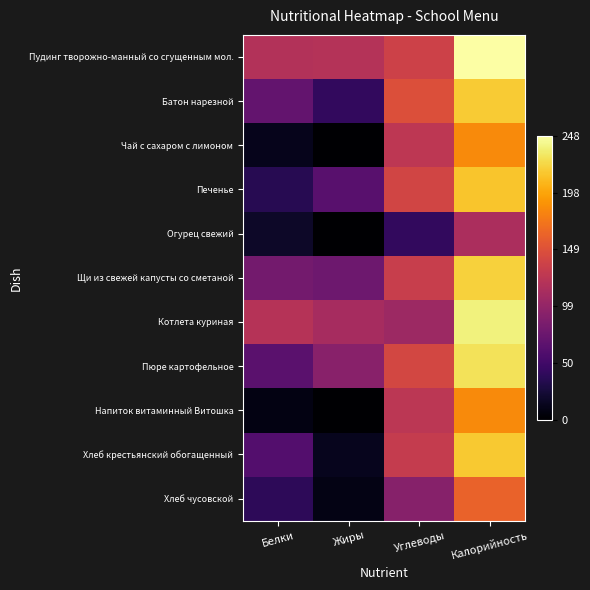

What is the spread (max minus min) of values at Калорийность?

3.0